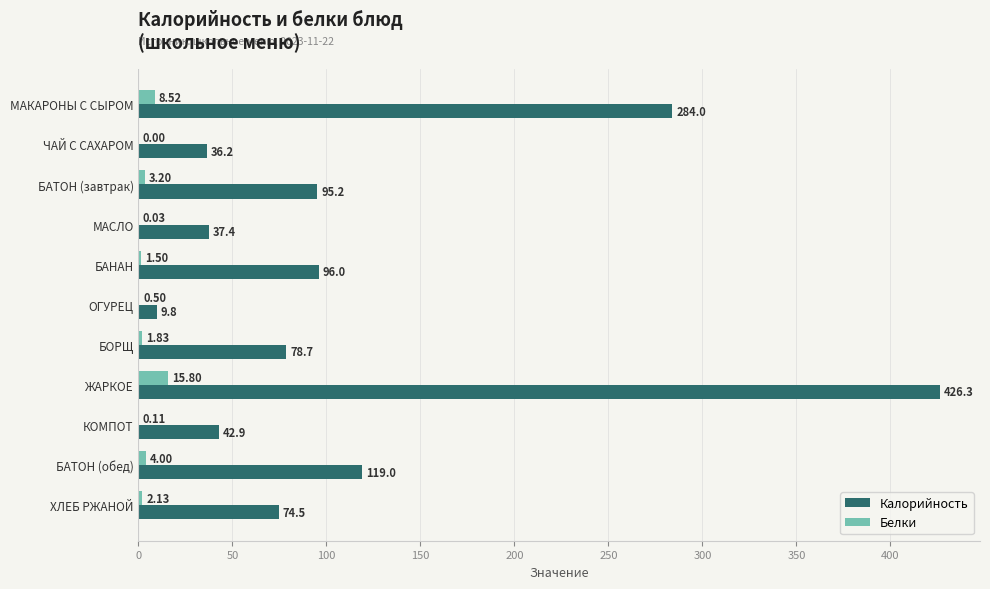

Between БАНАН and ХЛЕБ РЖАНОЙ, which series saw the biggest shift?

Калорийность